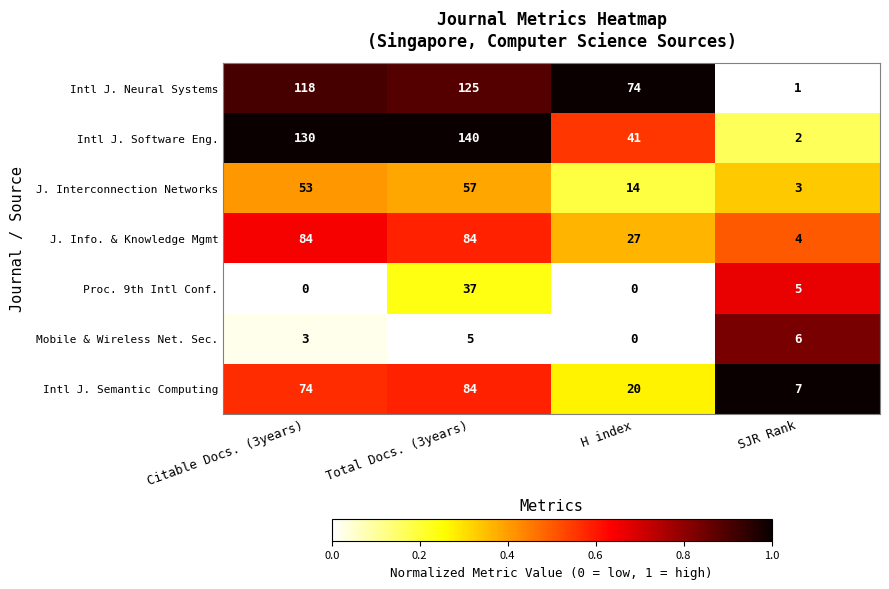

How many series are shown in this chart?

7